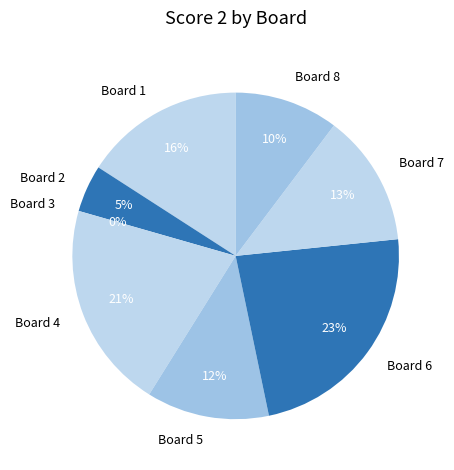

To the nearest percent, what percentage of the pie is Board 5?

12%